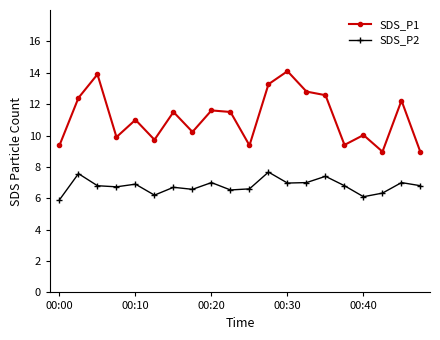

How many lines are shown in the chart?

2